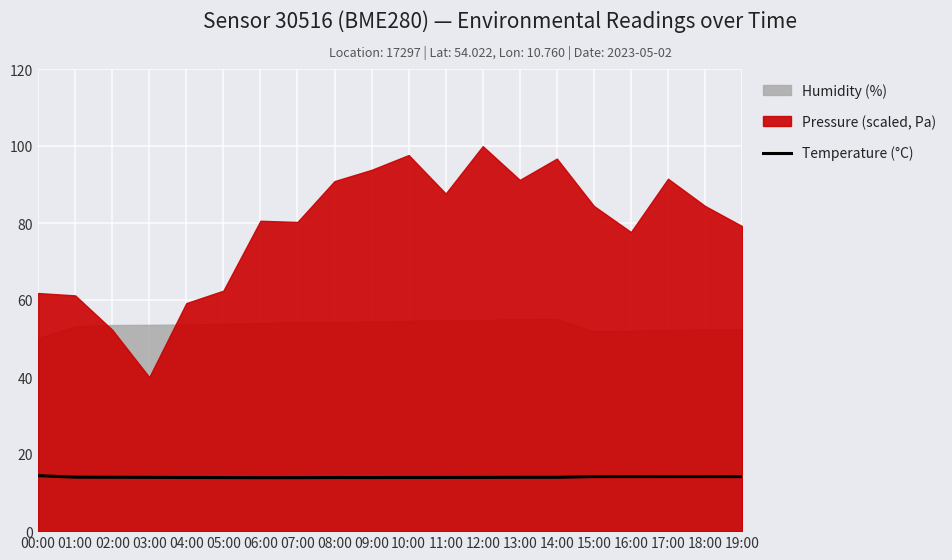

Where is the first local minimum?

06:00